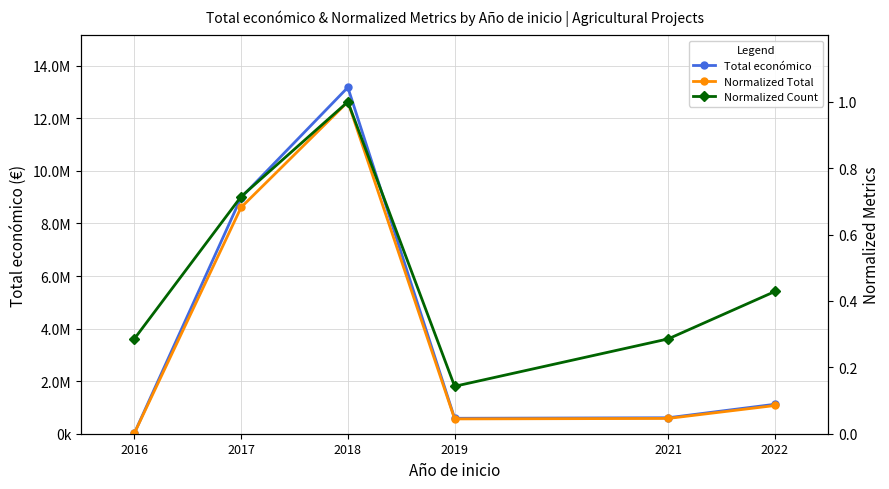

The Normalized Count series shows 1.5 at 2018. True or false?

False